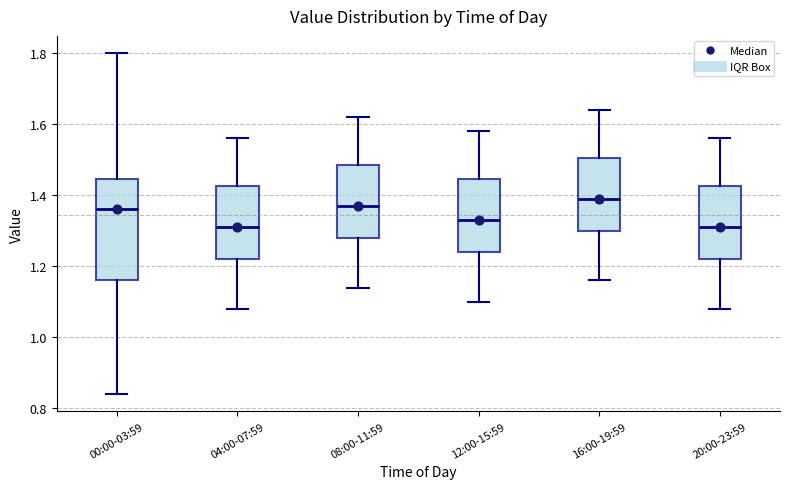

Where does the lower whisker of the box for 20:00-23:59 end on the y-axis? The values are not printed on the chart, so give them approximately, as read against the axis.

1.08